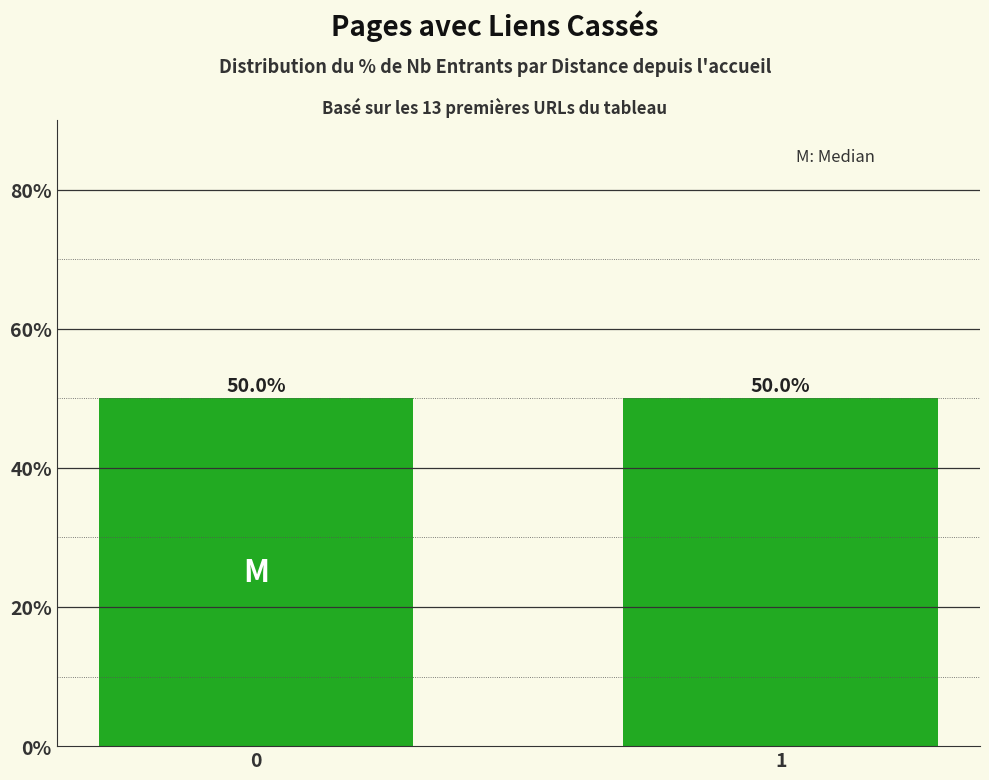

What is the ratio of the value at 1 to the value at 0?

1.0